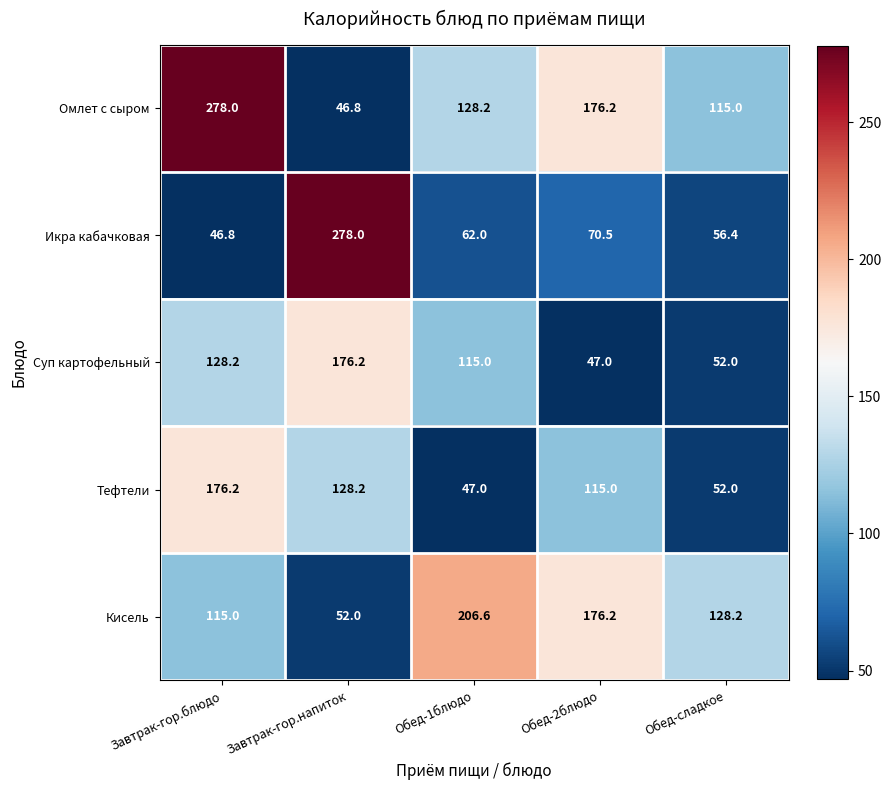

Reading right to left, list all the values displayed in this chart.

Омлет с сыром: Обед-сладкое=115.0	Обед-2блюдо=176.2	Обед-1блюдо=128.2	Завтрак-гор.напиток=46.8	Завтрак-гор.блюдо=278.0
Икра кабачковая: Обед-сладкое=56.4	Обед-2блюдо=70.5	Обед-1блюдо=62.0	Завтрак-гор.напиток=278.0	Завтрак-гор.блюдо=46.8
Суп картофельный: Обед-сладкое=52.0	Обед-2блюдо=47.0	Обед-1блюдо=115.0	Завтрак-гор.напиток=176.2	Завтрак-гор.блюдо=128.2
Тефтели: Обед-сладкое=52.0	Обед-2блюдо=115.0	Обед-1блюдо=47.0	Завтрак-гор.напиток=128.2	Завтрак-гор.блюдо=176.2
Кисель: Обед-сладкое=128.2	Обед-2блюдо=176.2	Обед-1блюдо=206.6	Завтрак-гор.напиток=52.0	Завтрак-гор.блюдо=115.0